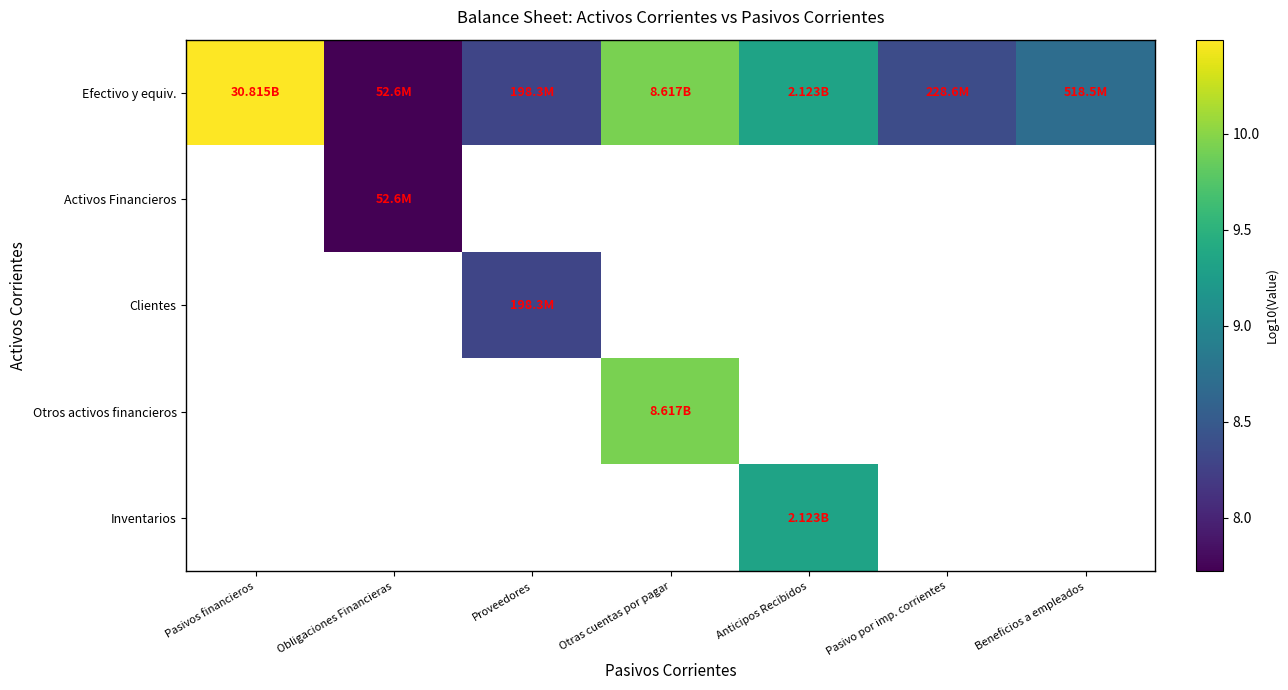

Which category has the lowest value across all series?

Obligaciones Financieras